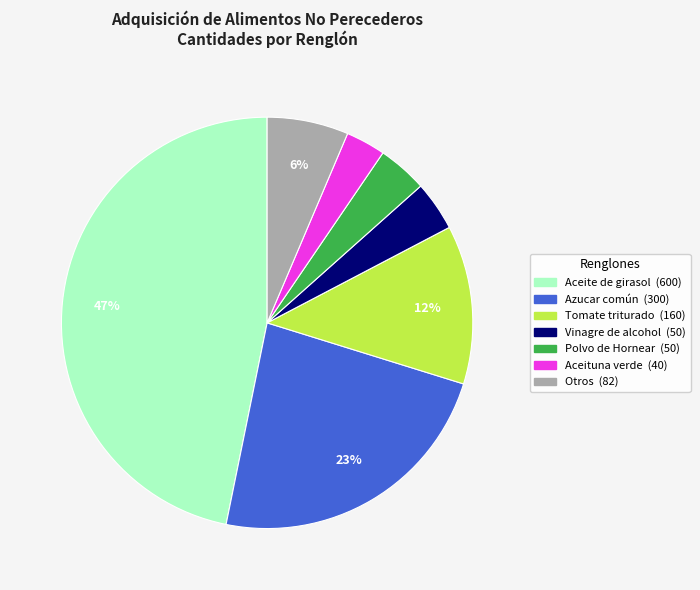

Is there any slice that represents more than half of the pie?

No